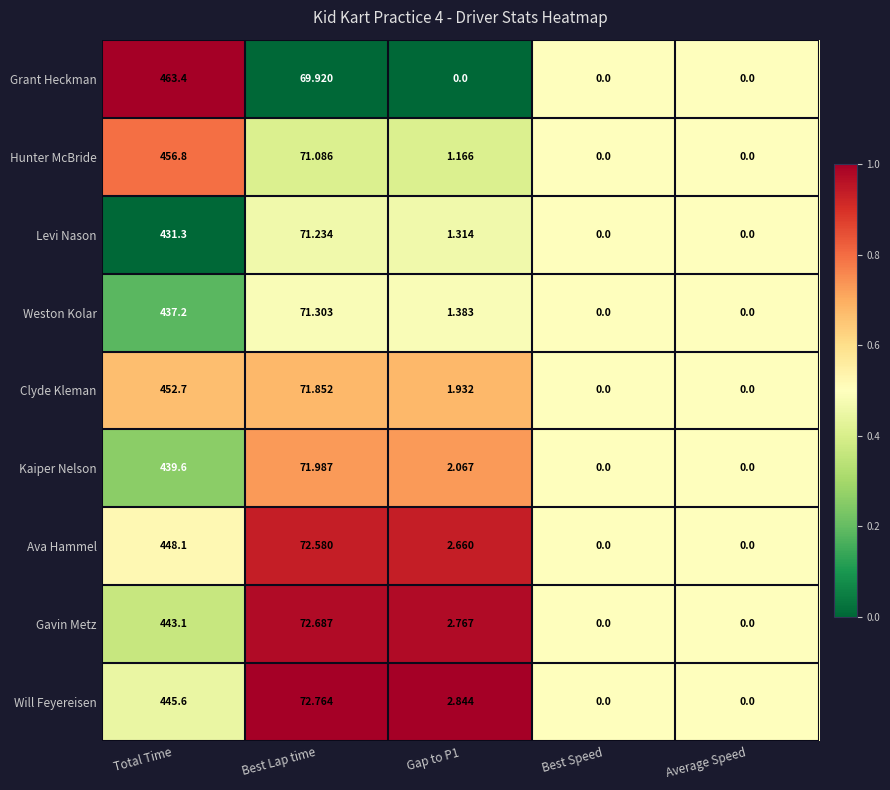

Rank the series by their maximum value, from lowest to highest.

Levi Nason, Weston Kolar, Kaiper Nelson, Gavin Metz, Will Feyereisen, Ava Hammel, Clyde Kleman, Hunter McBride, Grant Heckman